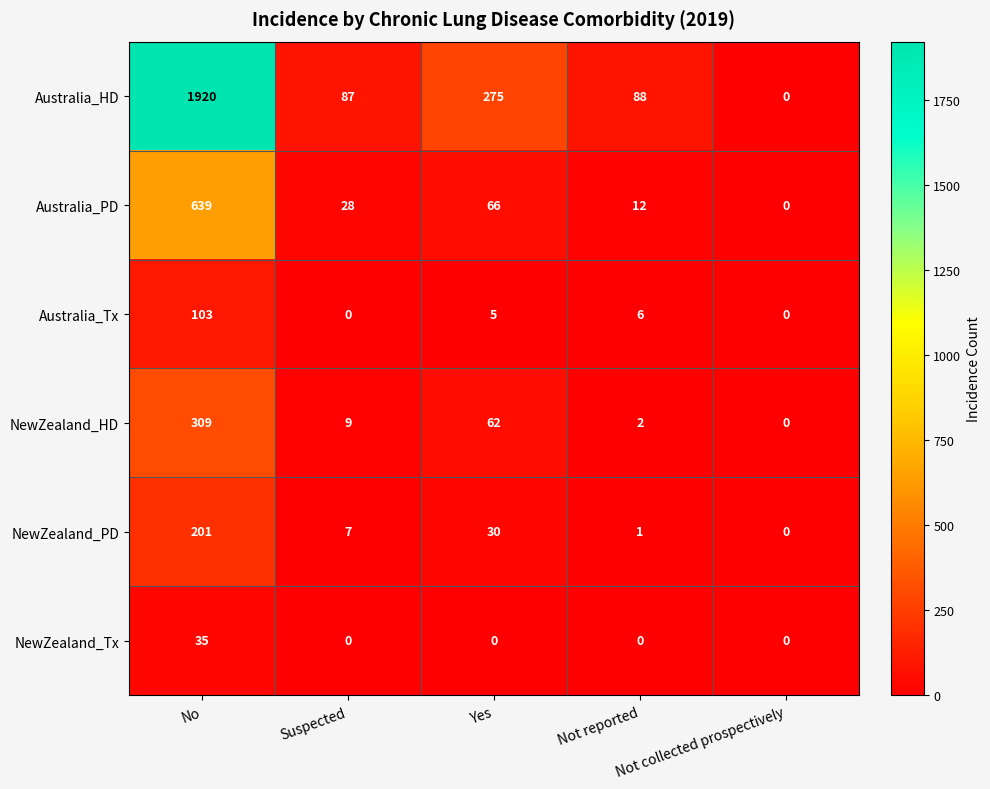

At which category is the sum across all series the highest?

No